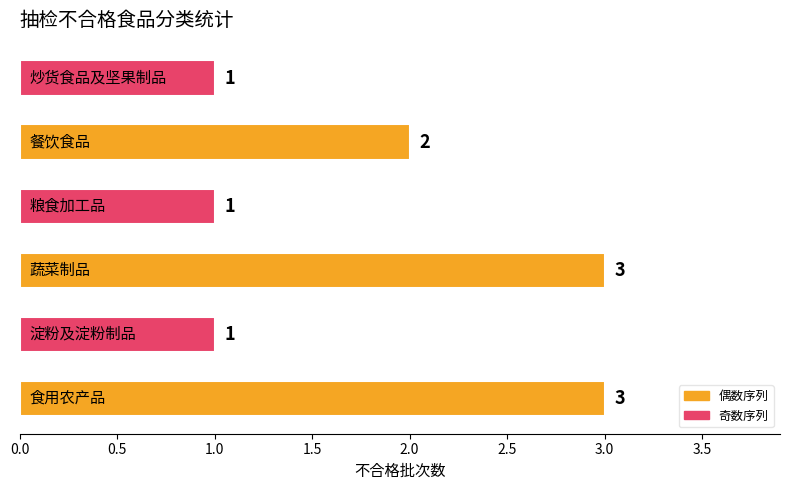

Count the values in the range 1 to 3.

6